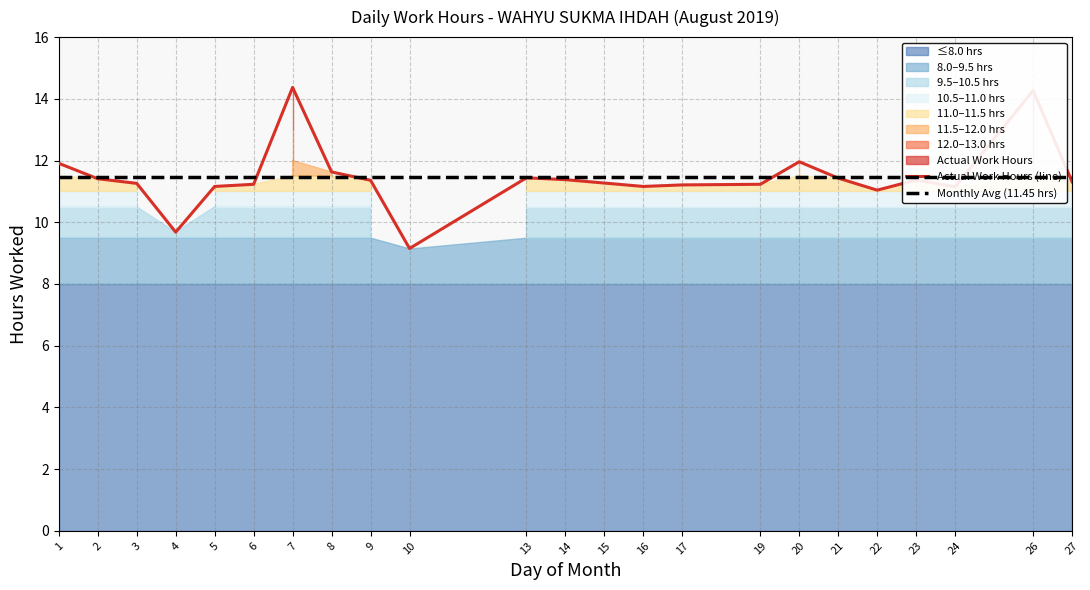

At which label does the data first exceed 11?

1